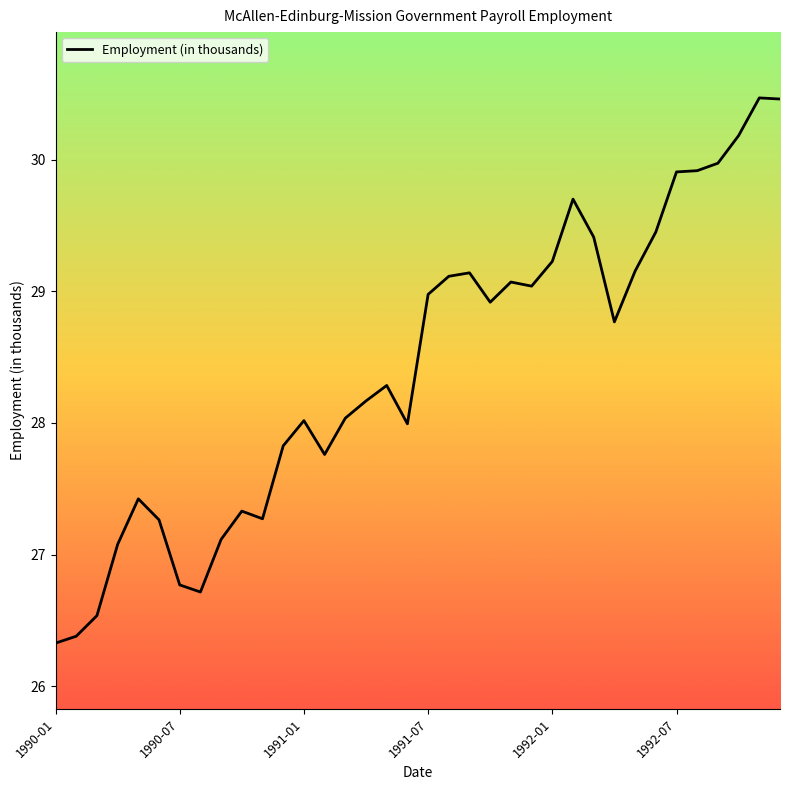

How many series are shown in this chart?

1